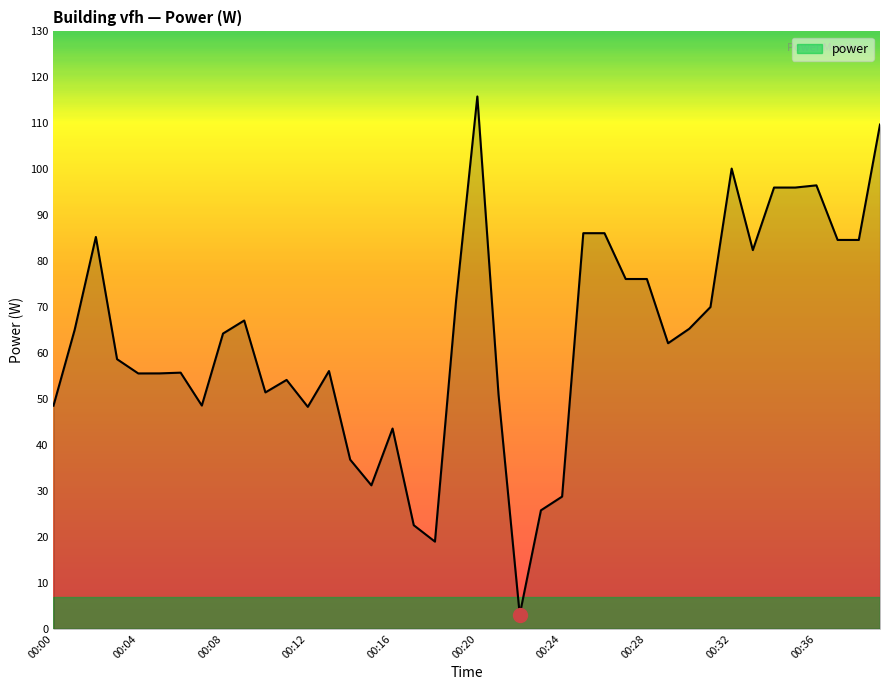

What is the smallest value displayed?

3.1